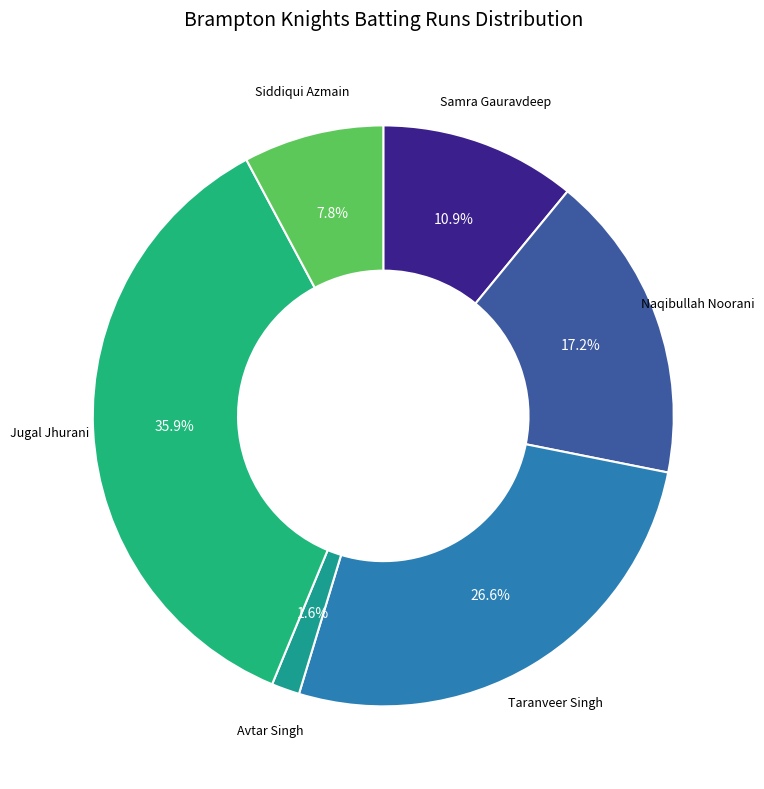

Rank the categories by value from highest to lowest.

Jugal Jhurani, Taranveer Singh, Naqibullah Noorani, Samra Gauravdeep, Siddiqui Azmain, Avtar Singh